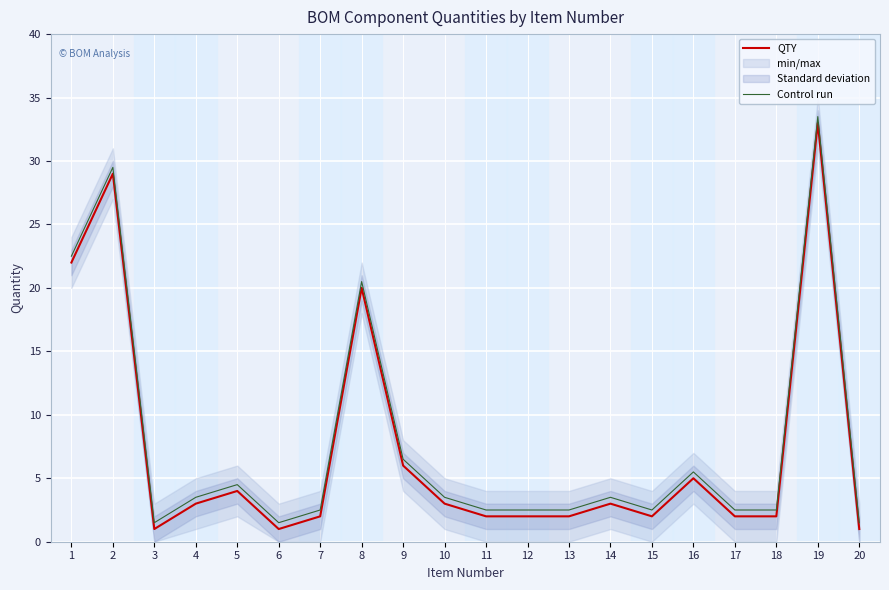

What is the difference between the maximum and second lowest values in the Control run series?

32.0